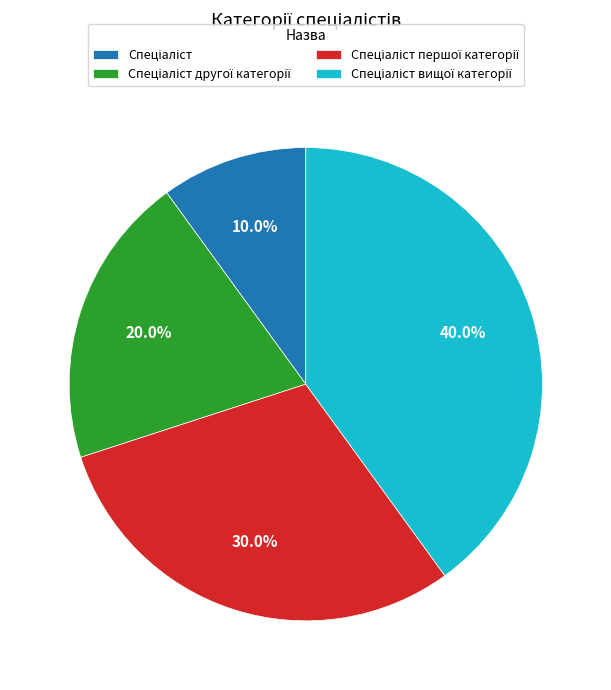

Count the number of slices in the pie.

4